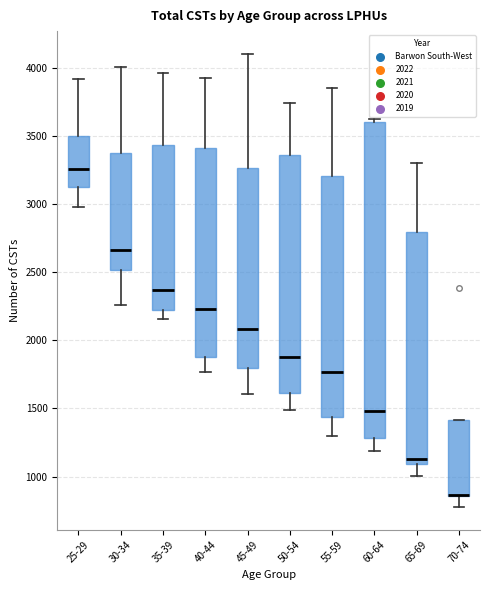

Where is the lower edge of the box for 45-49 on the y-axis? The values are not printed on the chart, so give them approximately, as read against the axis.

1800